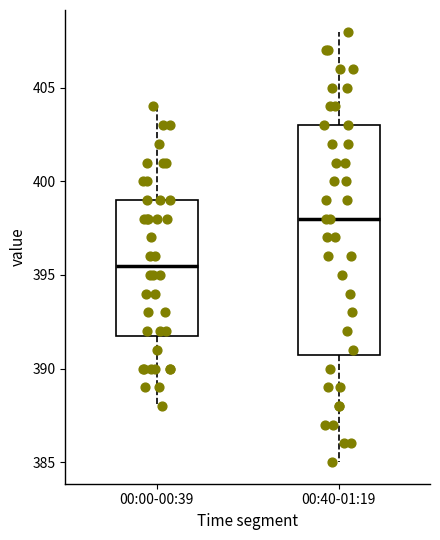

Where does the lower whisker of the box for 00:40-01:19 end on the y-axis? The values are not printed on the chart, so give them approximately, as read against the axis.

385.0